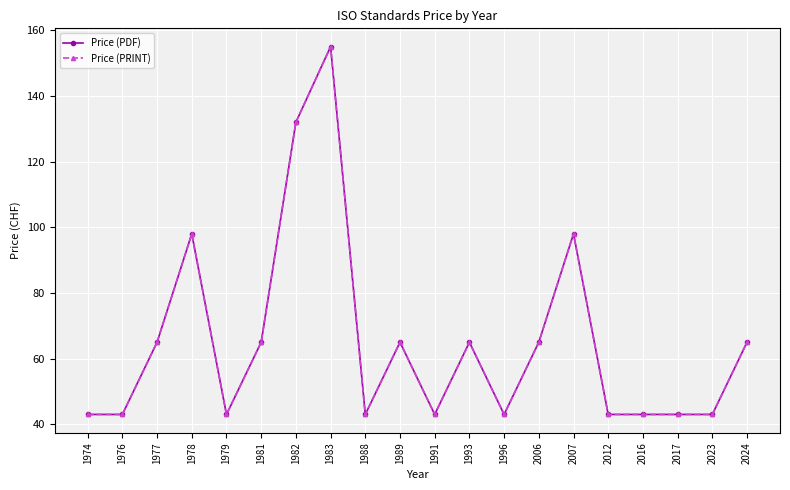

Where is the first local maximum for Price (PRINT)?

1978